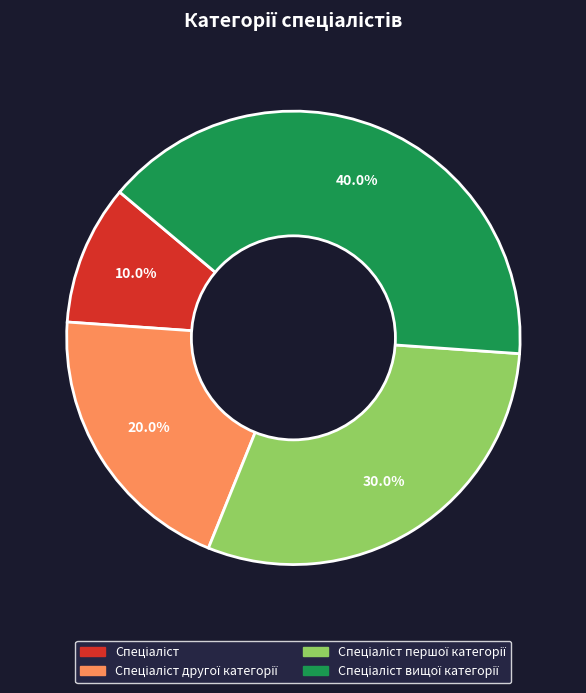

Is there any slice that represents more than half of the pie?

No